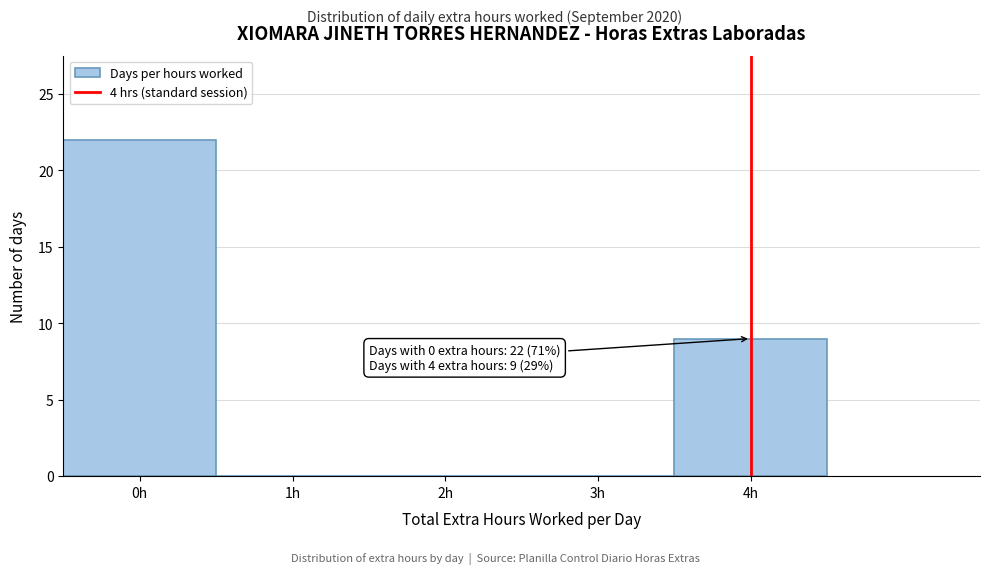

Which range on the x-axis has the tallest bar?

-0.5 to 0.5